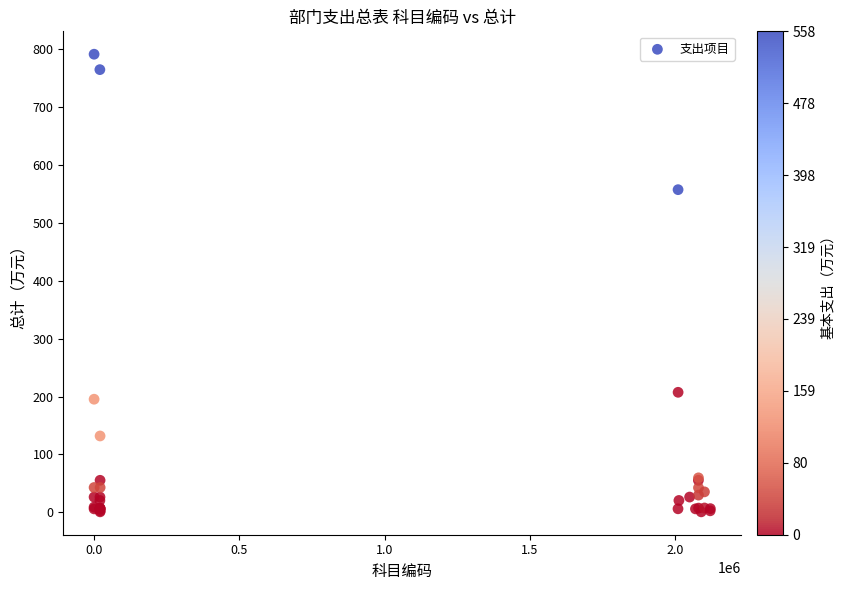

What Y value in the scatter plot is closest to 396?

557.7